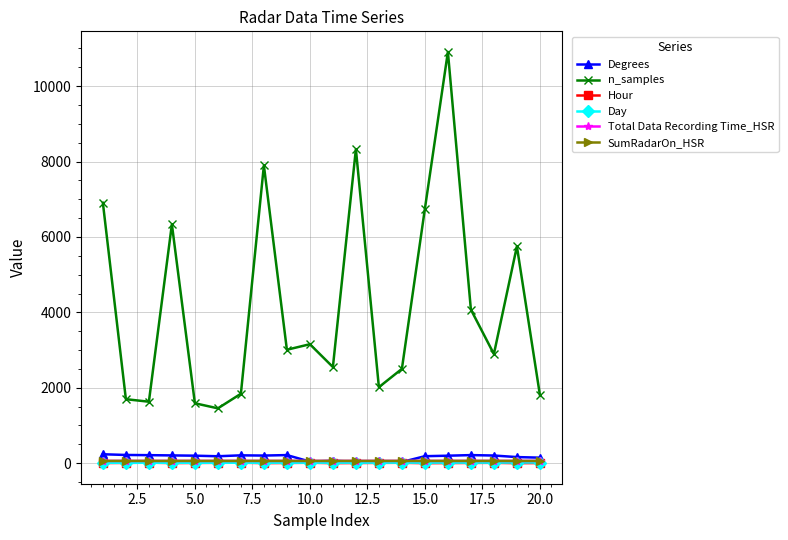

Is this an area chart (filled region under the line)?

No